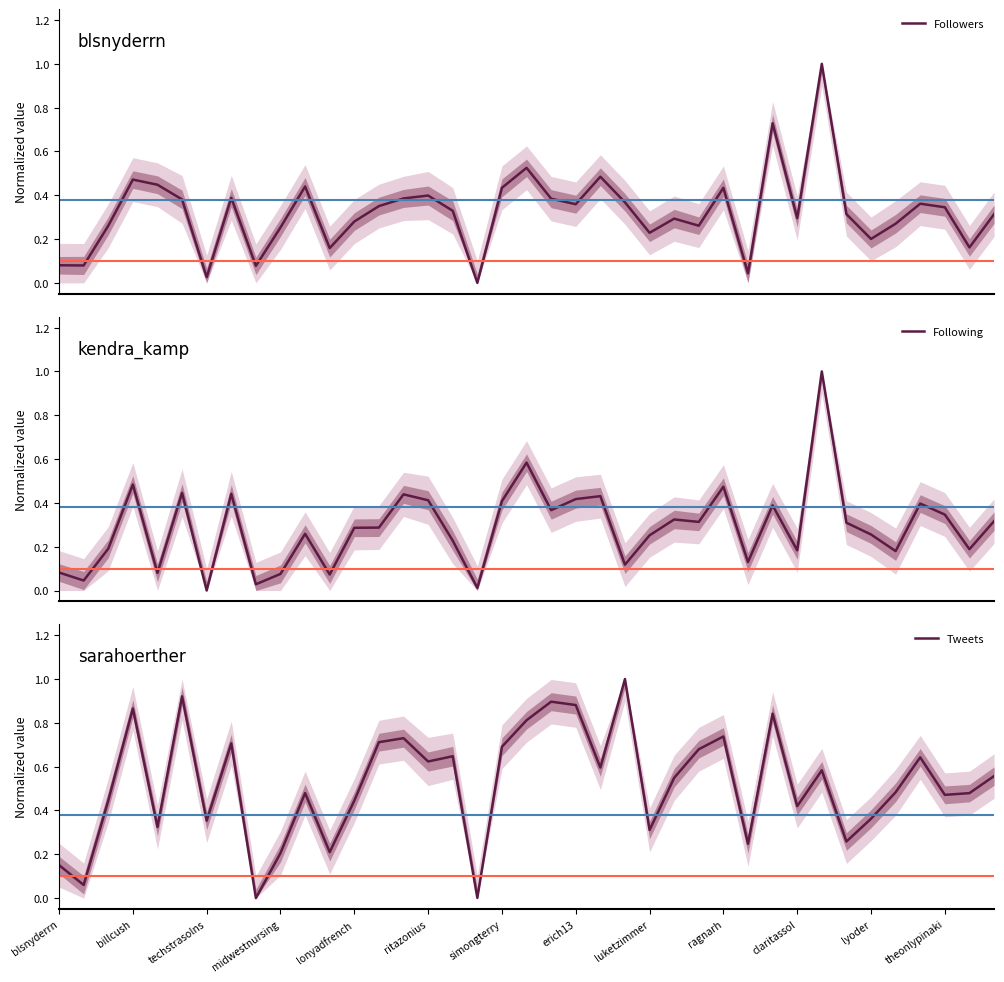

What position from the left is theonlypinaki?

37